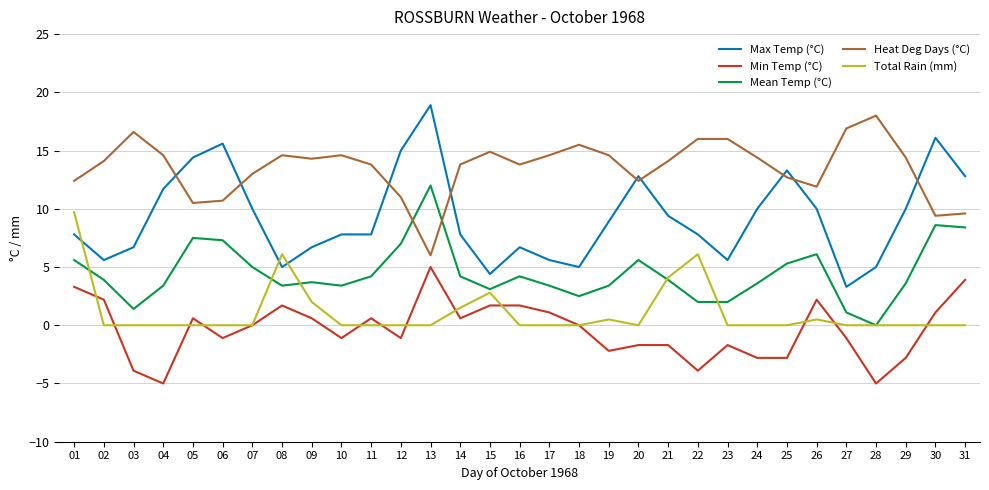

What is the average value of the Max Temp (°C) series?

9.3